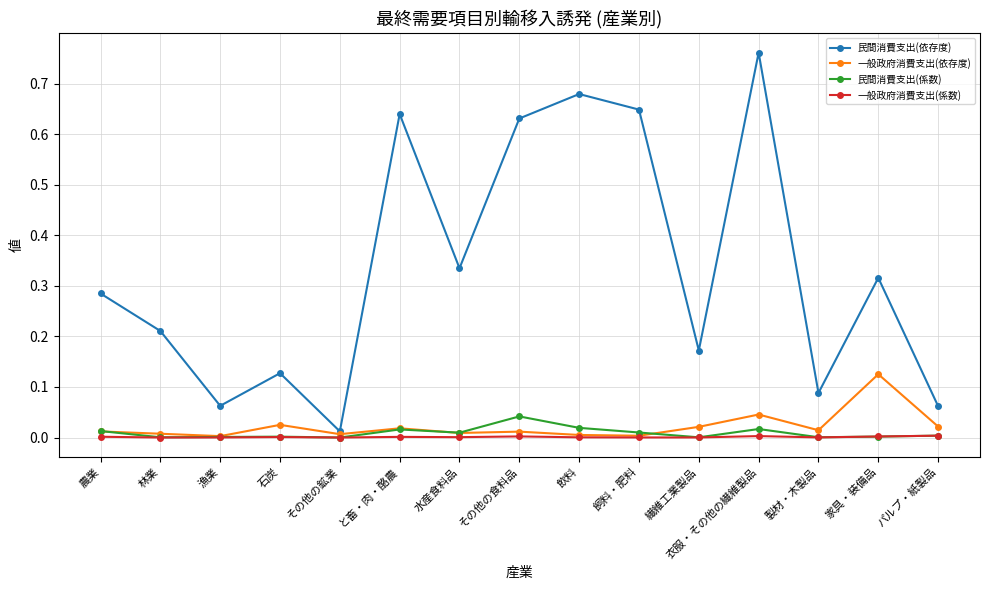

Does the chart have visible grid lines?

Yes